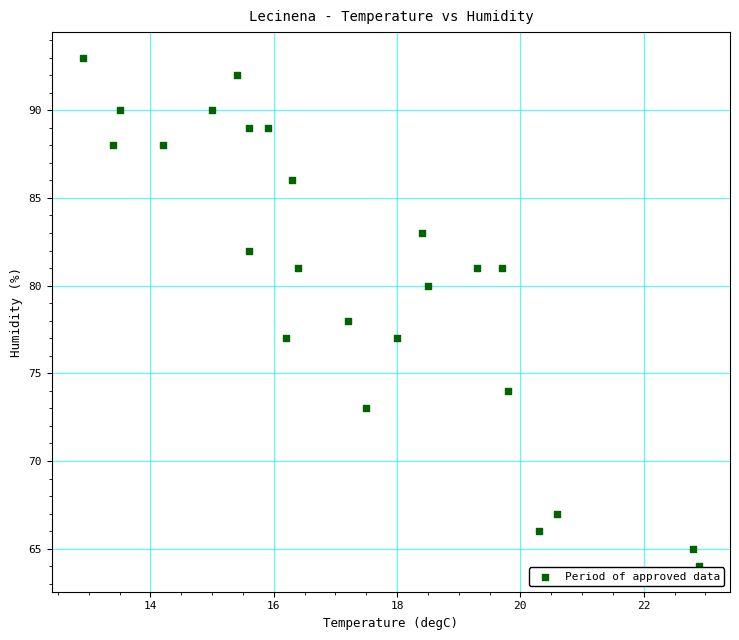

What is the range of Y values (max minus min)?

29